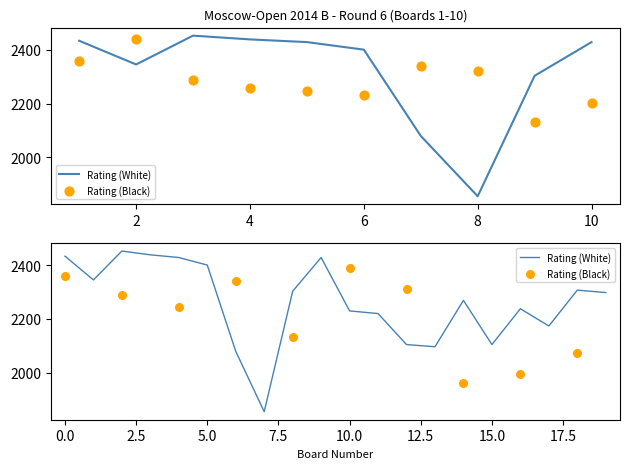

What is the change in value from 2 to 5?

+83